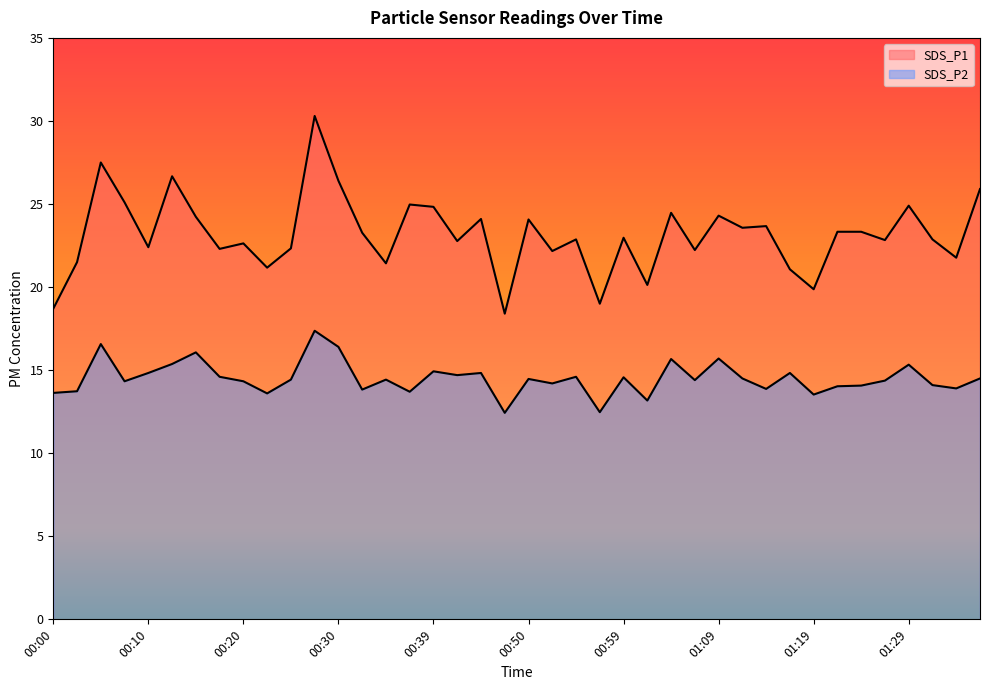

What is the spread (max minus min) of values at 00:12?

11.3